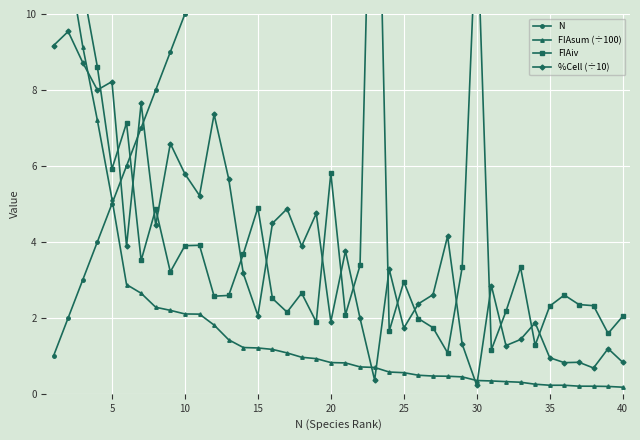

True or false: N and %Cell (÷10) intersect in this chart.

True